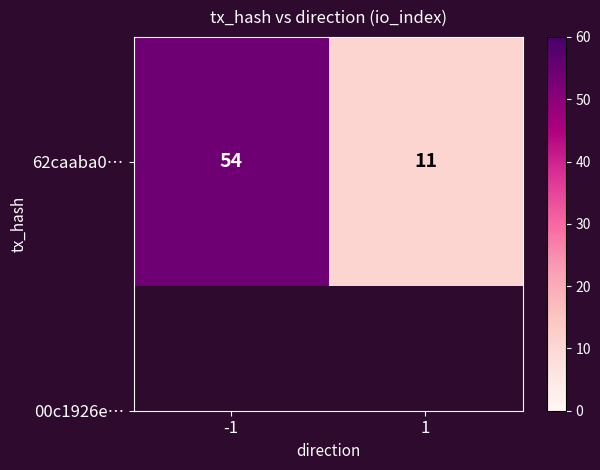

How many data points are less than 54?

1